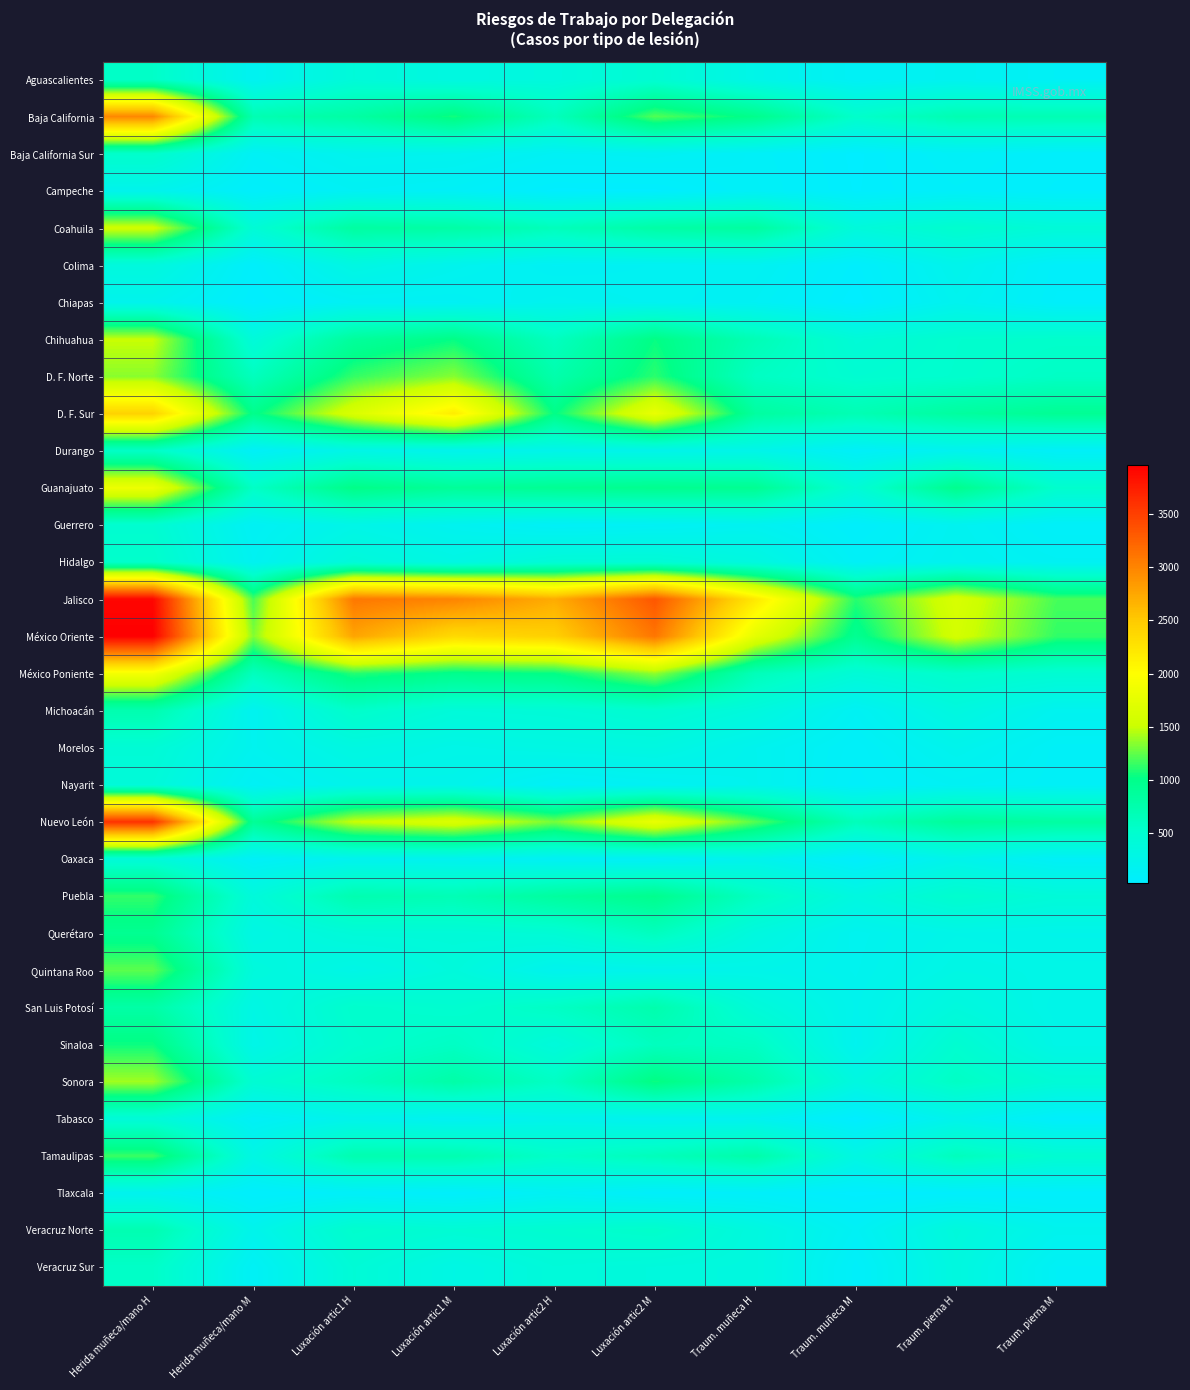

Which series changed the most between Herida muñeca/mano M and Traum. muñeca M?

México Oriente